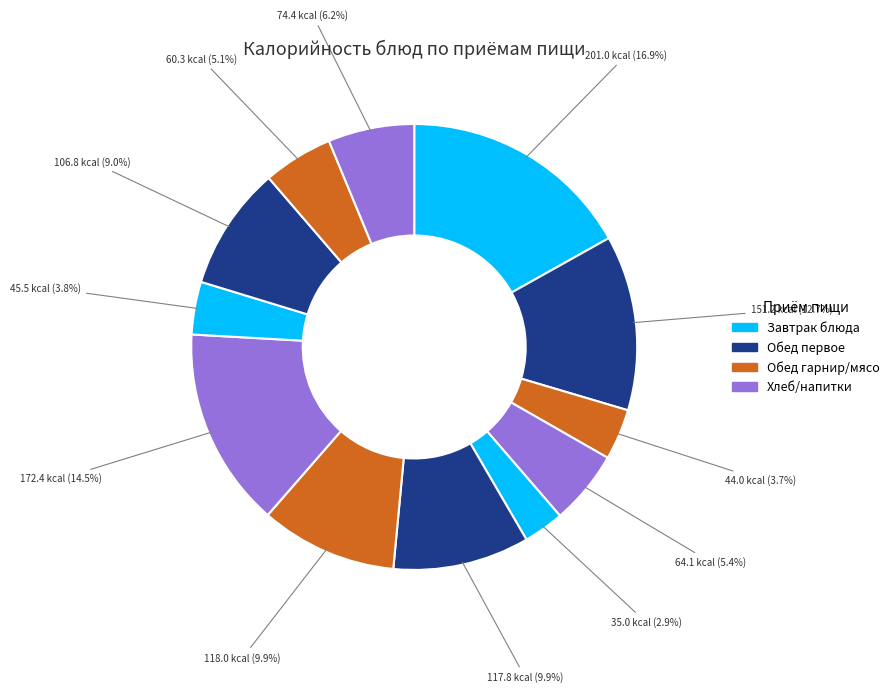

Count the number of slices in the pie.

12